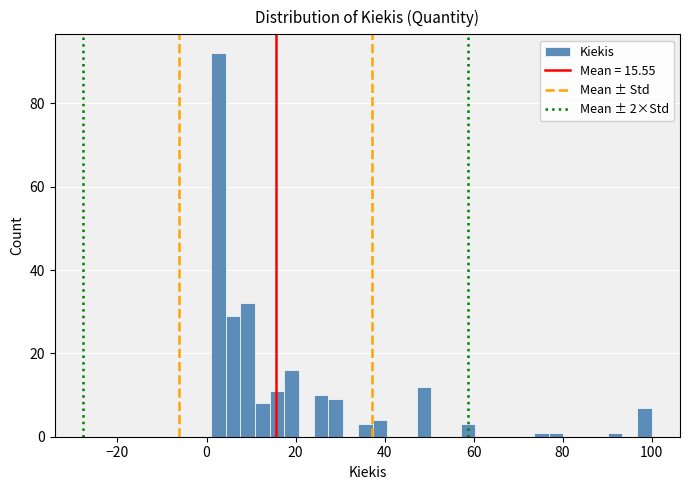

Read against the x-axis, roughly where is the centre of the tallest bar?

2